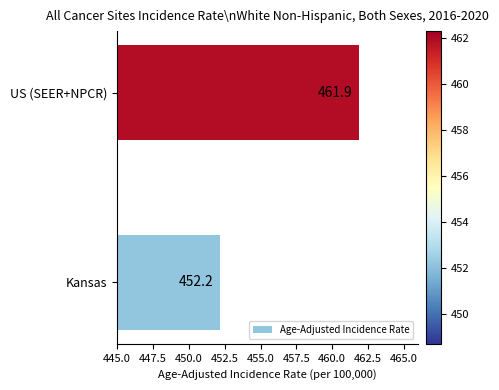

How many values exceed 461?

1